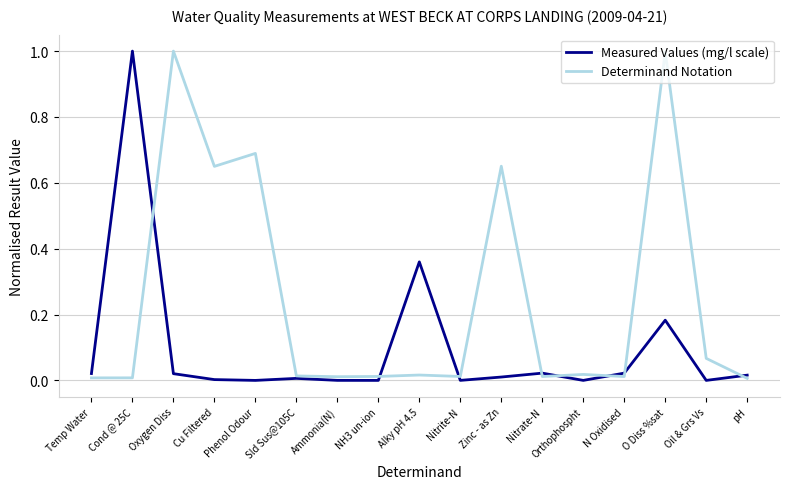

What is the maximum value for Determinand Notation?

1.0